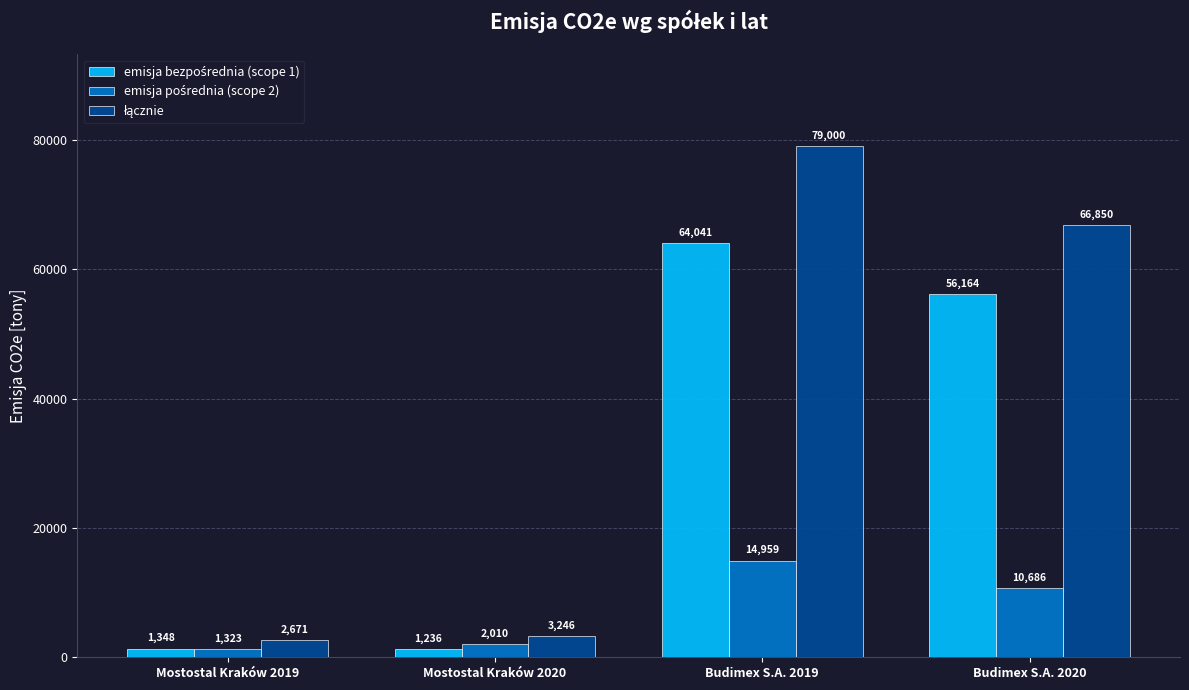

What is the minimum value shown in the chart?

1236.0